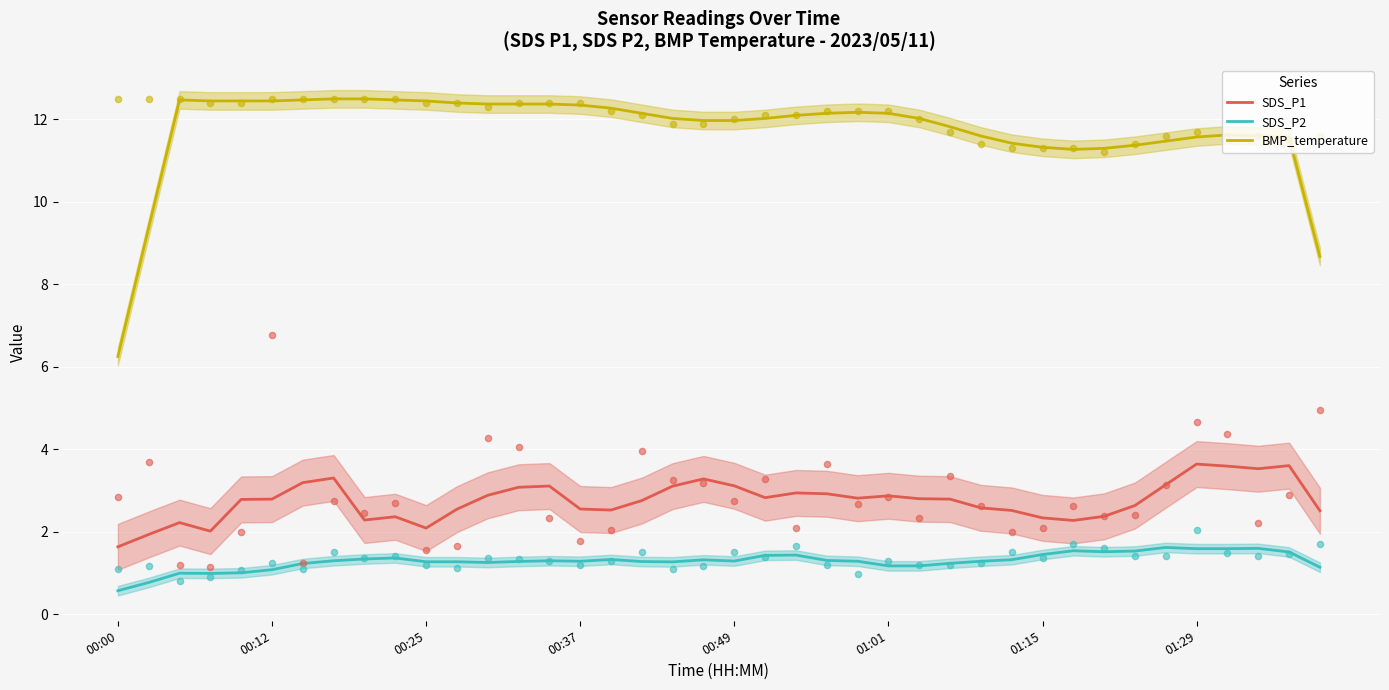

At how many categories does at least one series exceed 7?

39